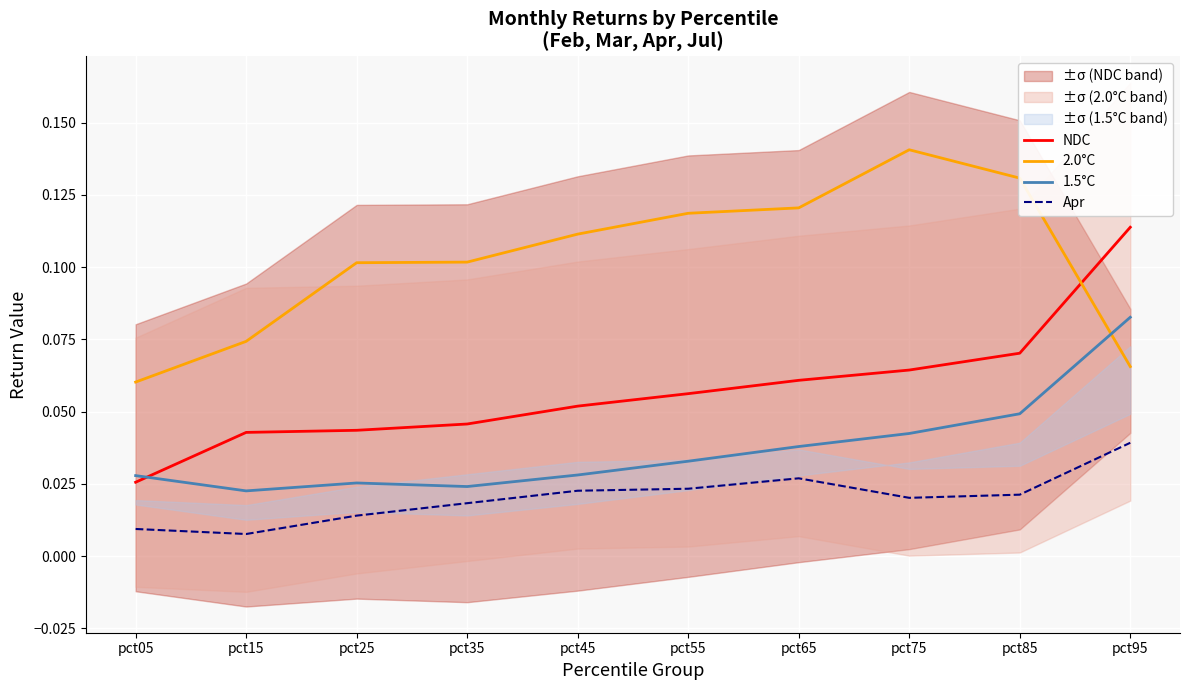

What is the sum of the 2.0°C values at pct65 and pct35?

0.2